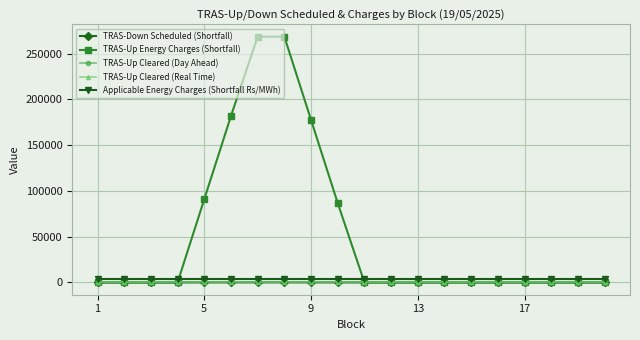

True or false: TRAS-Down Scheduled (Shortfall) and TRAS-Up Cleared (Day Ahead) cross at least once.

False